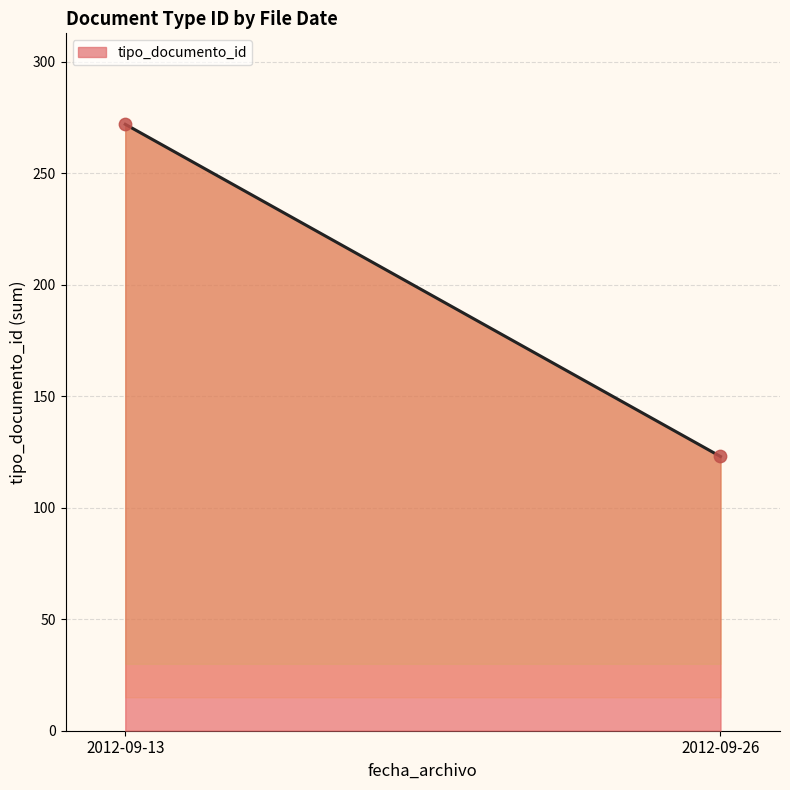

What is the maximum value shown in the chart?

272.0